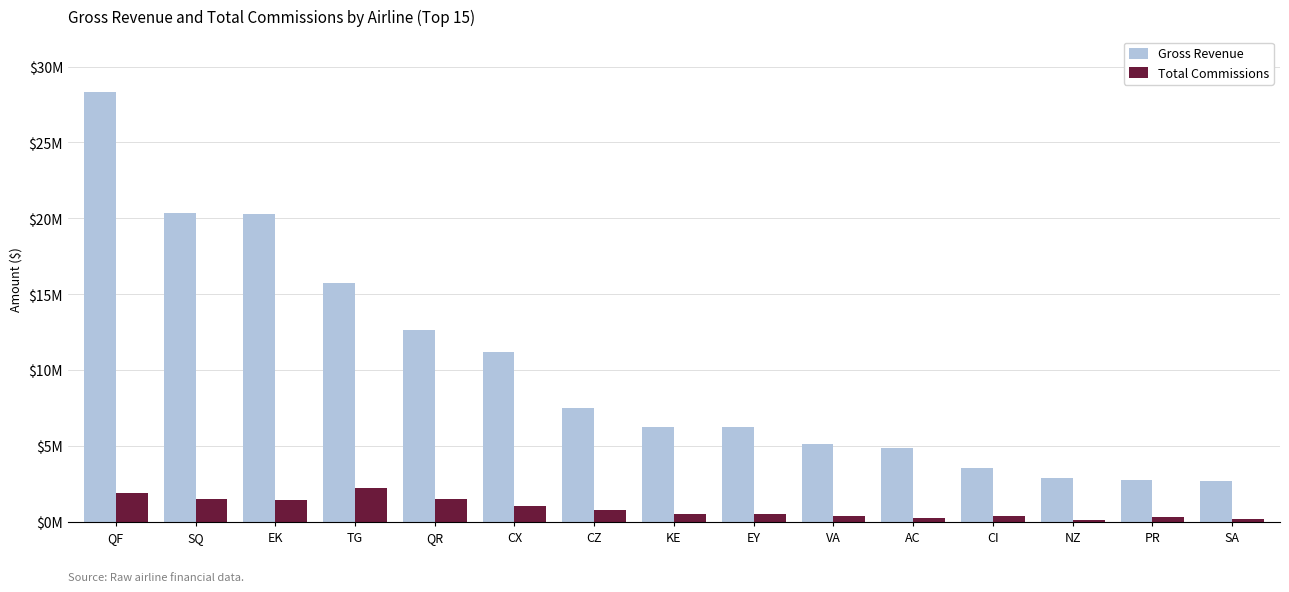

What position from the left is QR?

5